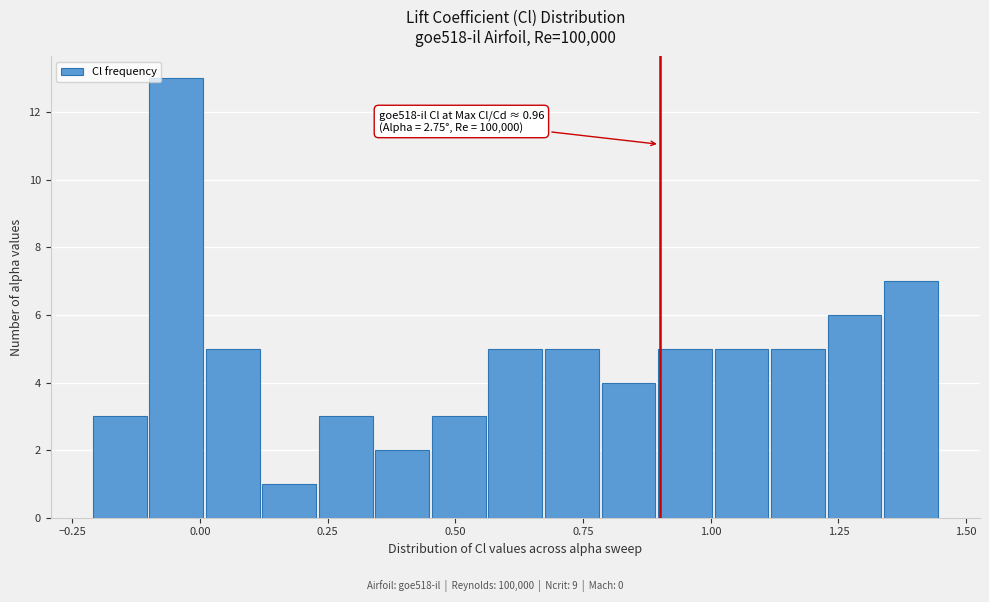

Around what value on the x-axis is the tallest bar? Give the approximate position of its centre, as read against the axis.

-0.05